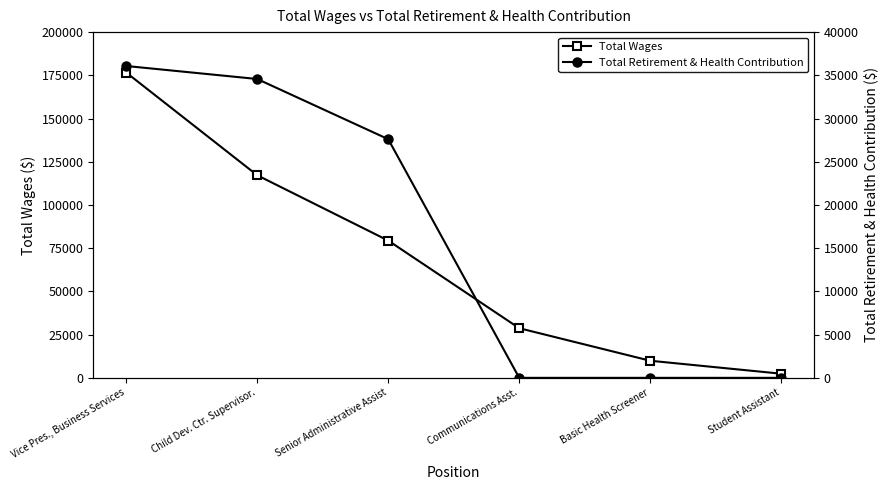

Is it true that Total Retirement & Health Contribution equals 12339 at Senior Administrative Assist?

False